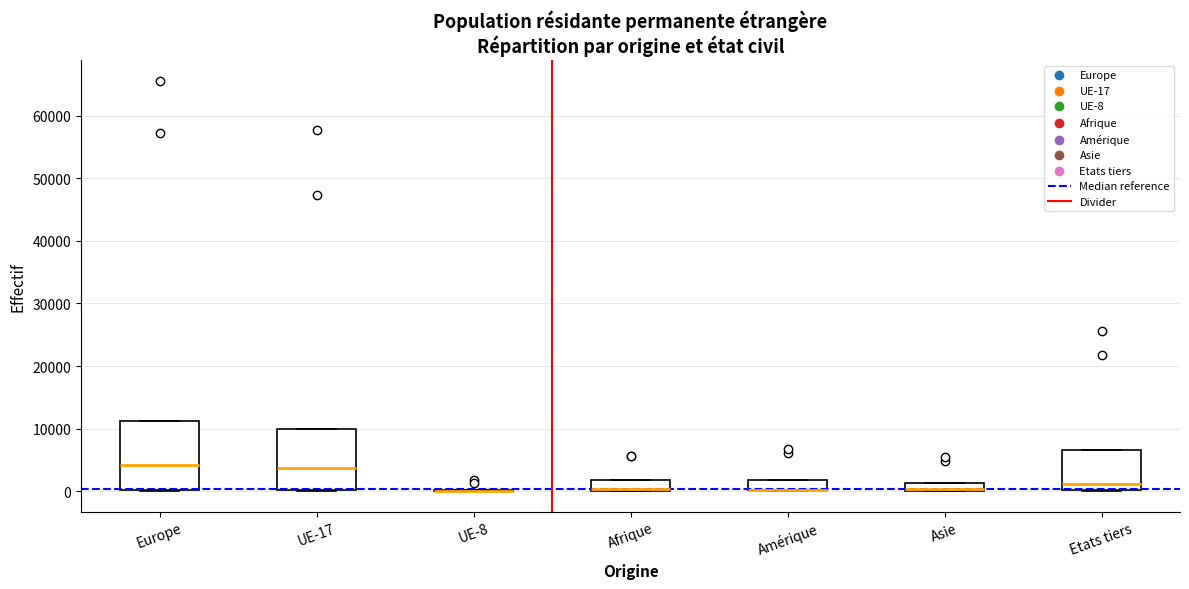

Where is the upper edge of the box for Afrique on the y-axis? The values are not printed on the chart, so give them approximately, as read against the axis.

2000